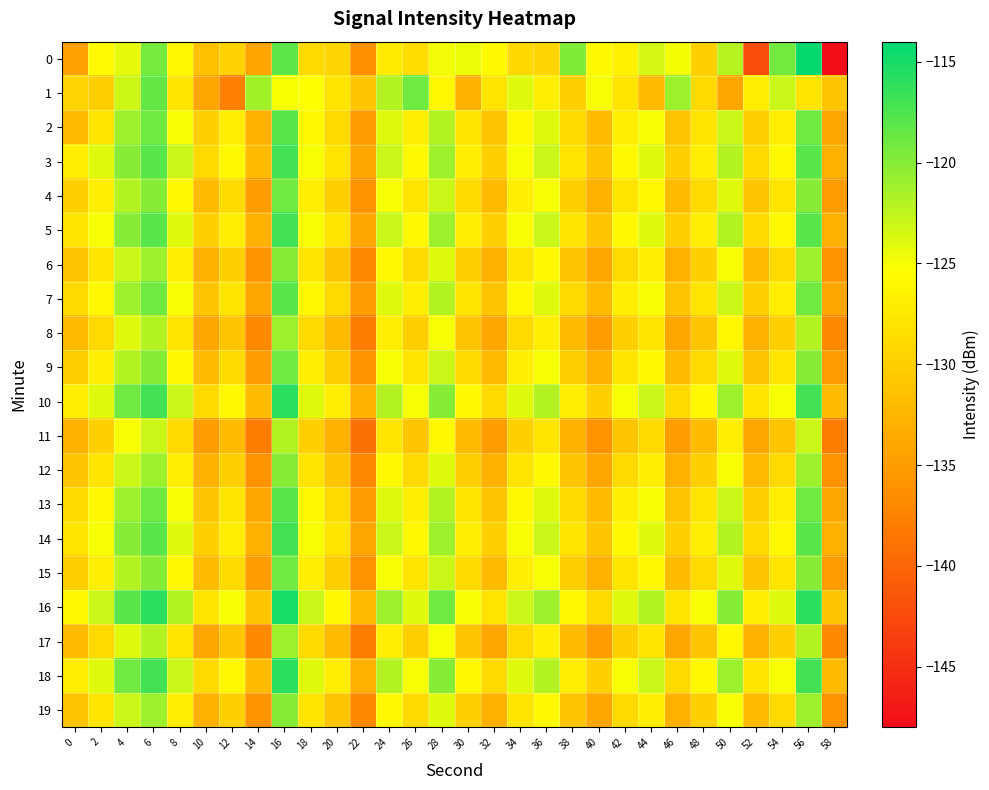

What is the spread (max minus min) of values at 34?

7.0